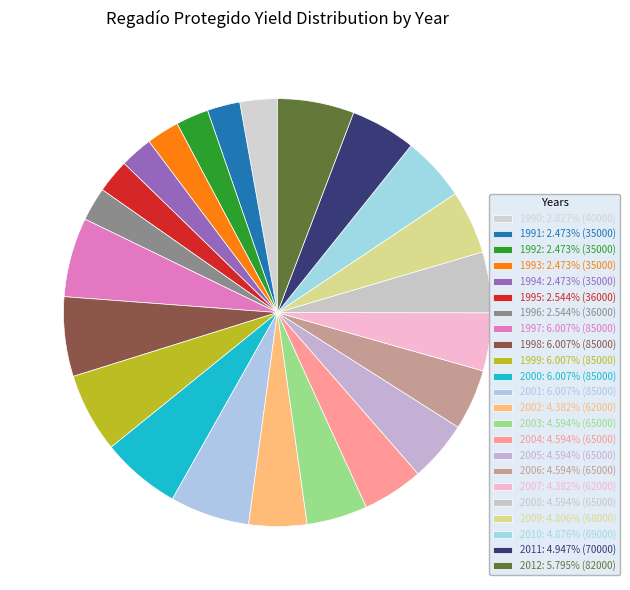

Is it true that 2006 is 5% of the pie?

True